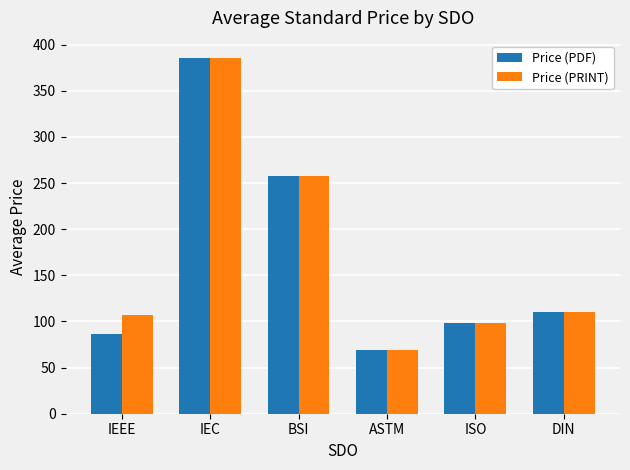

What is the label of the 3rd bar from the left?

BSI